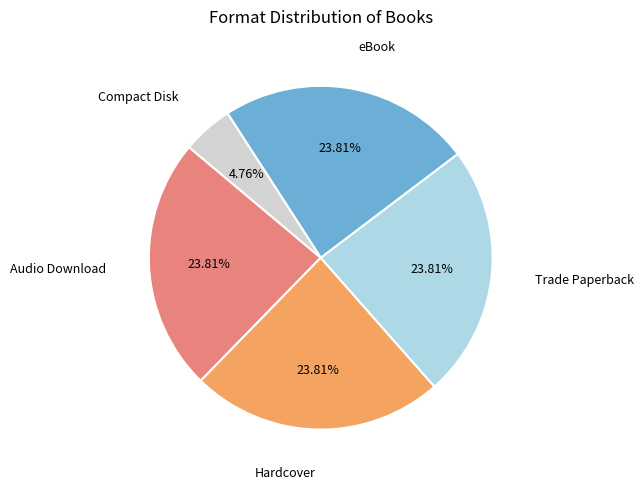

Is there a majority slice in this chart?

No